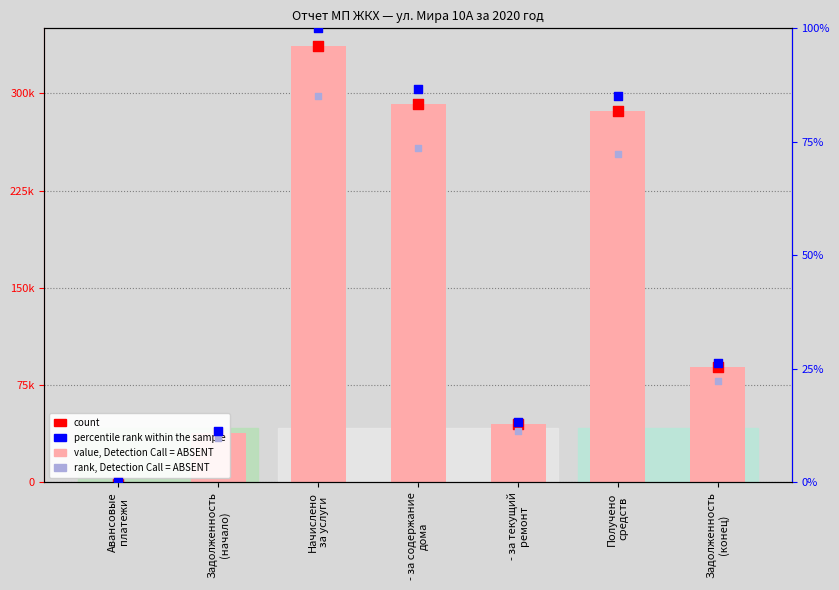

What are all the series names shown in the legend?

value, Detection Call = ABSENT, count, percentile rank within the sample, rank, Detection Call = ABSENT